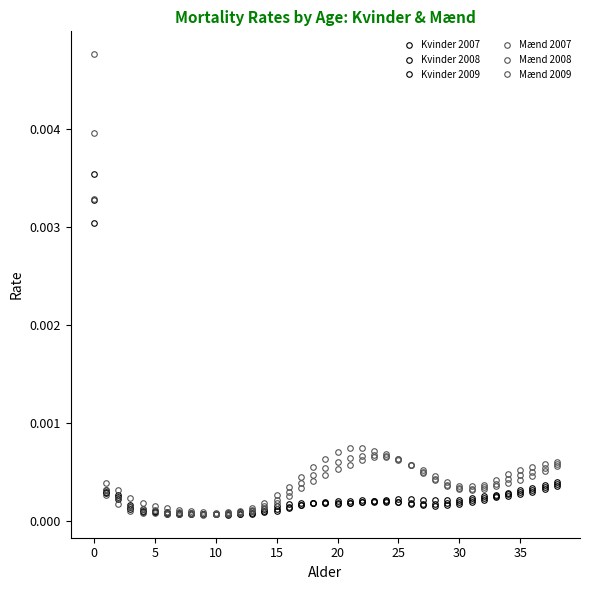

True or false: Kvinder 2008 has more than 0 points higher than both neighbors.

True